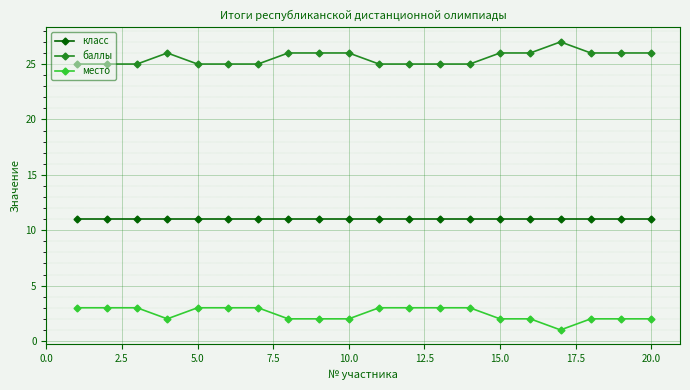

What is the value of the баллы point at the 8th from the left?

26